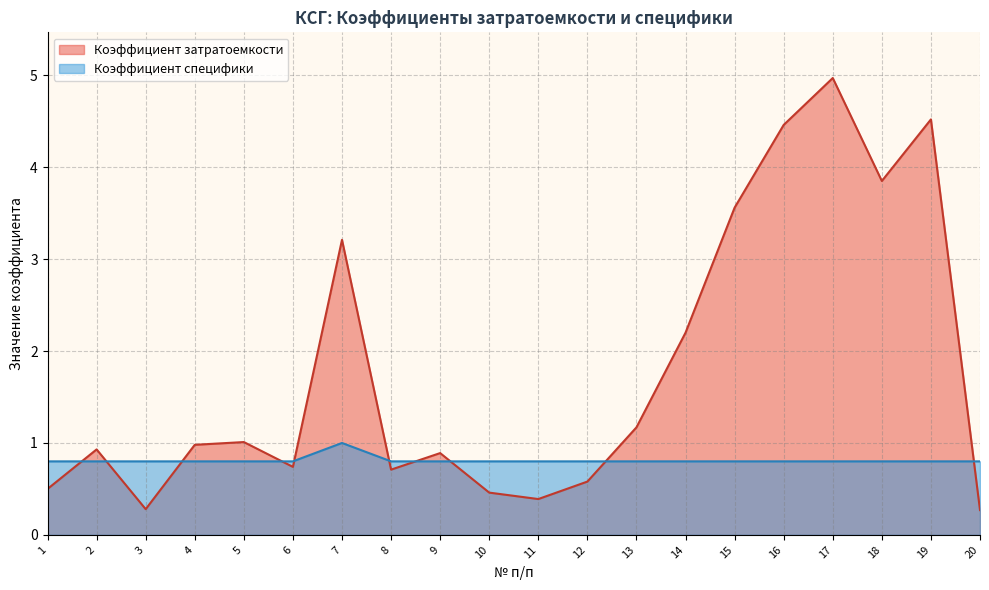

Between 19 and 10, which is larger?

19